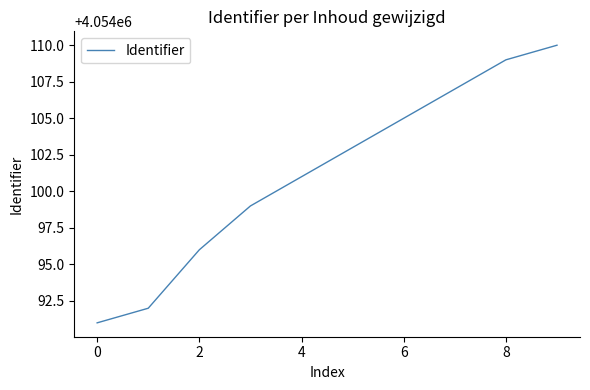

What is the difference between the maximum and minimum values?

19